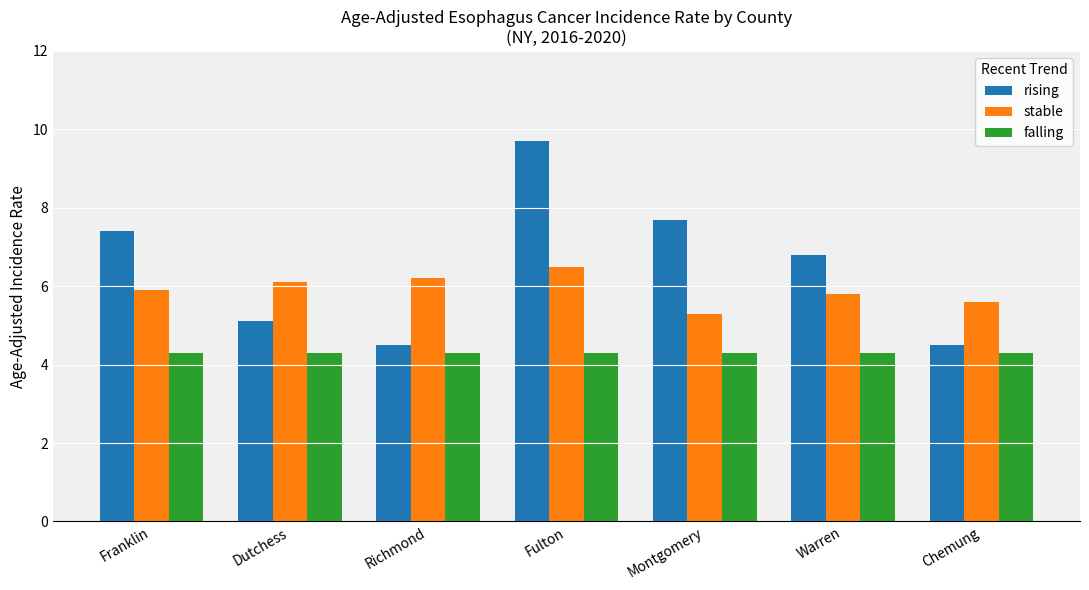

The value of stable at Richmond is 9.2. True or false?

False